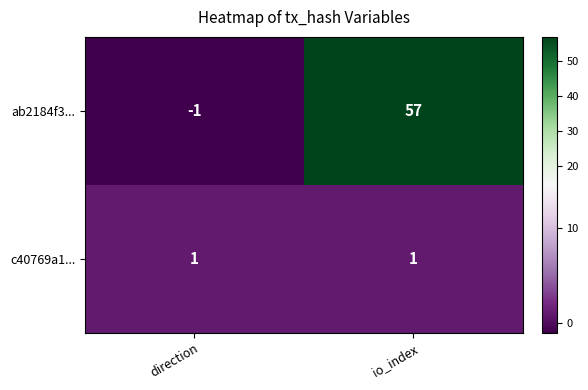

Which category has the highest value across all series?

io_index